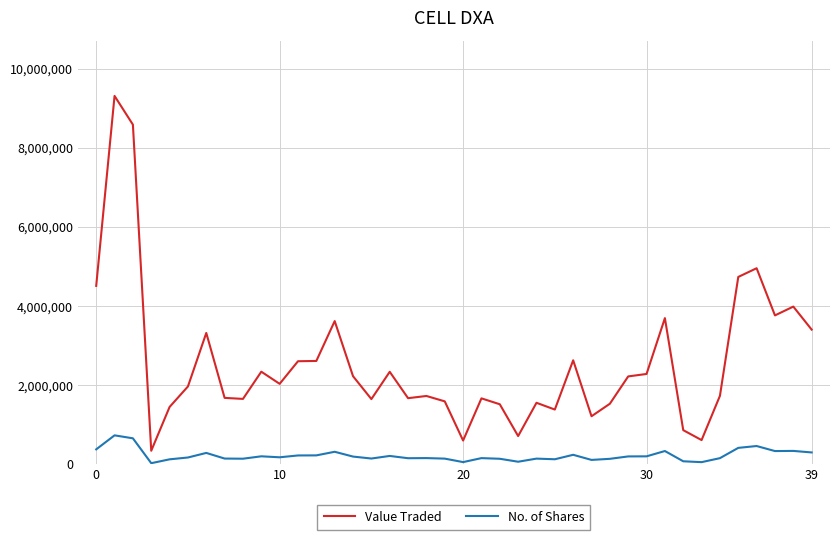

Which series has the largest range (max minus min)?

Value Traded